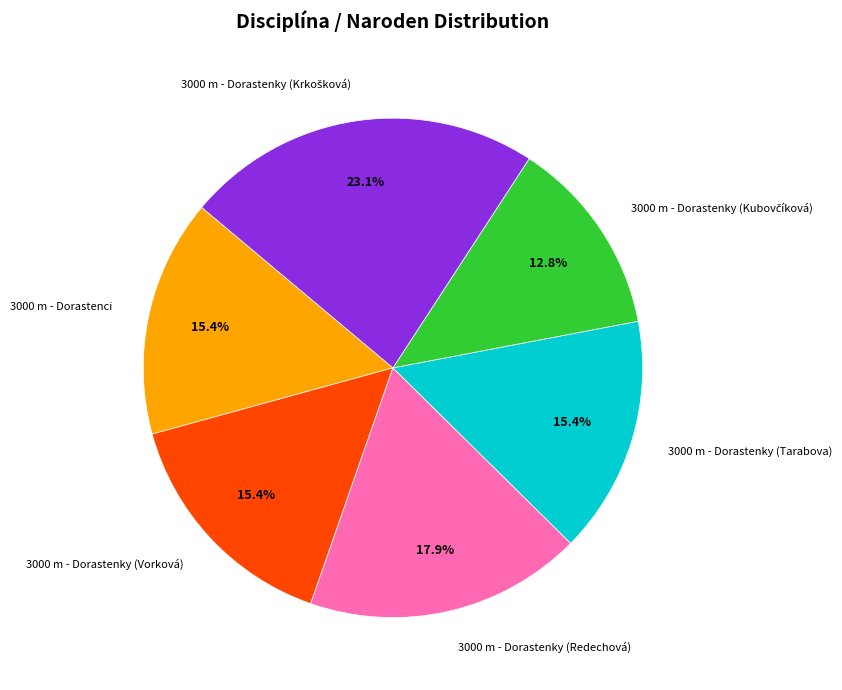

Is there a majority slice in this chart?

No